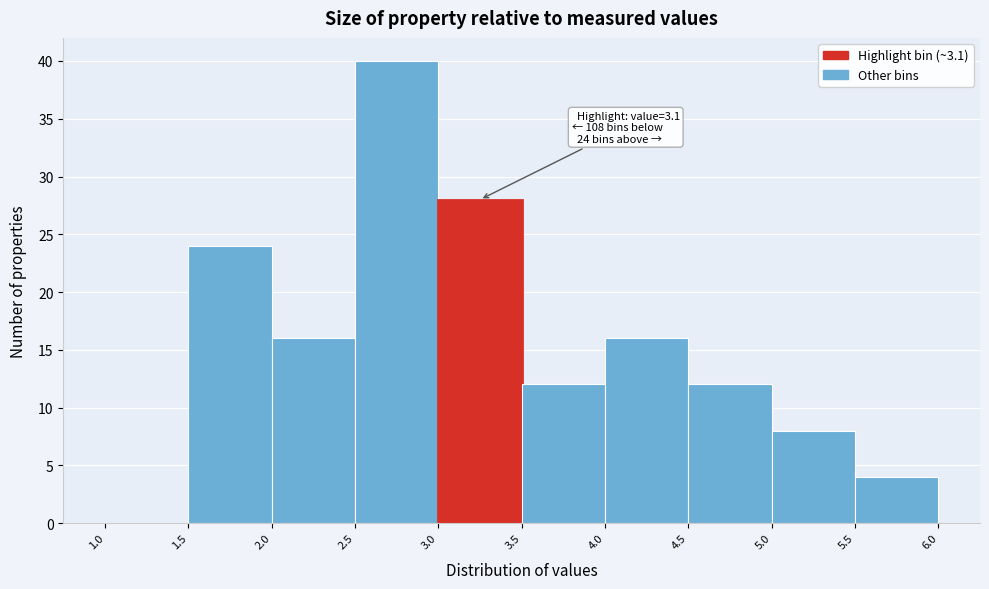

Over which range of the x-axis is the bar tallest?

2.5 to 3.0